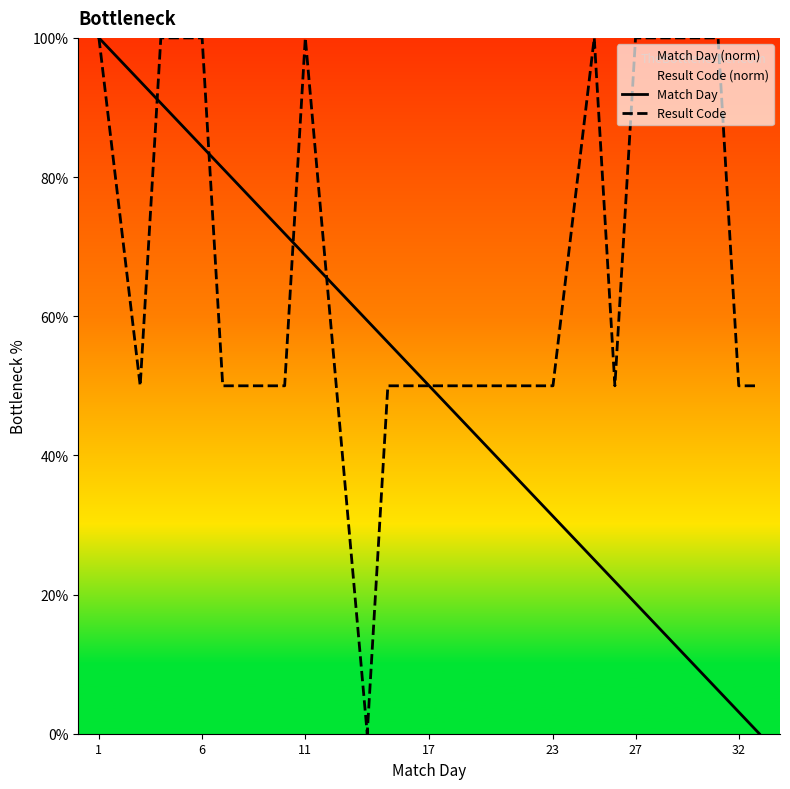

What is the highest value of the Match Day series?

100.0